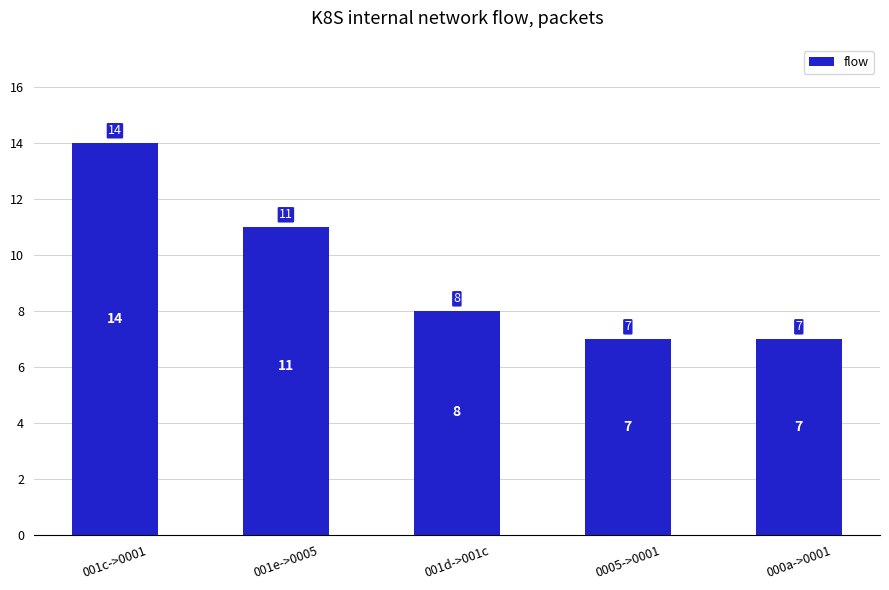

Where does the data first go above 8?

001c->0001